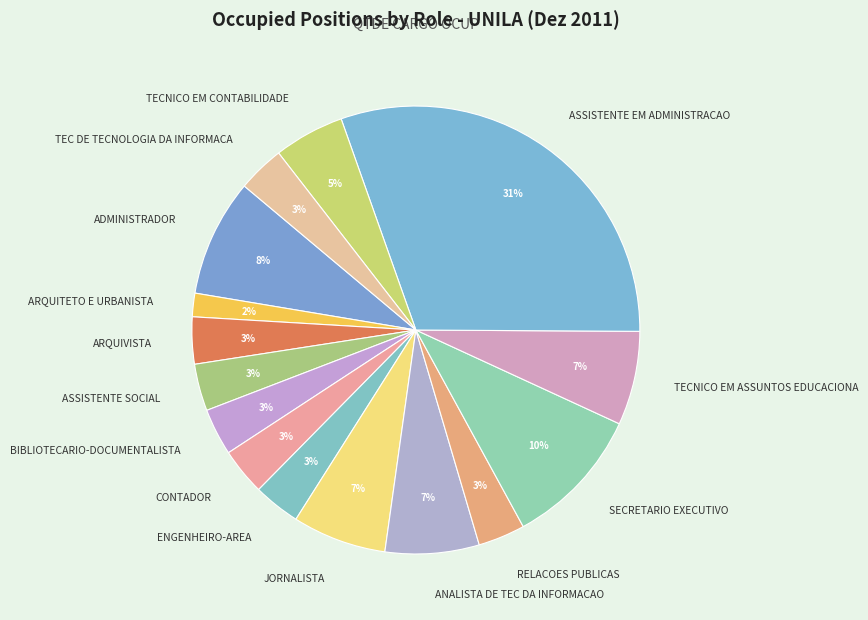

What is the smallest slice in the pie chart?

ARQUITETO E URBANISTA